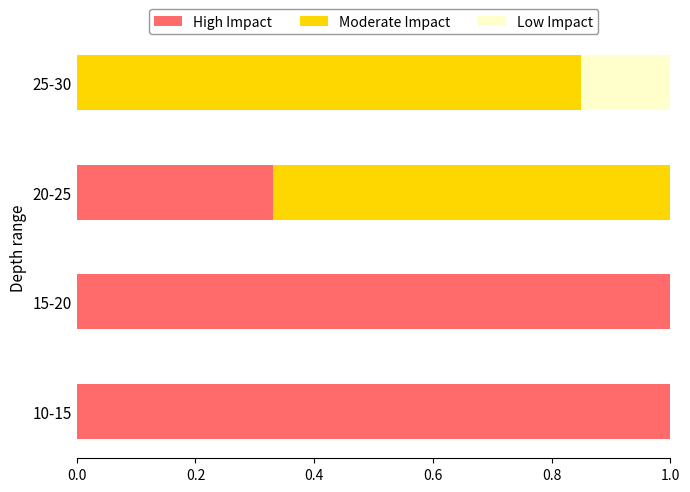

What is the total value across all series at 10-15?

1.0